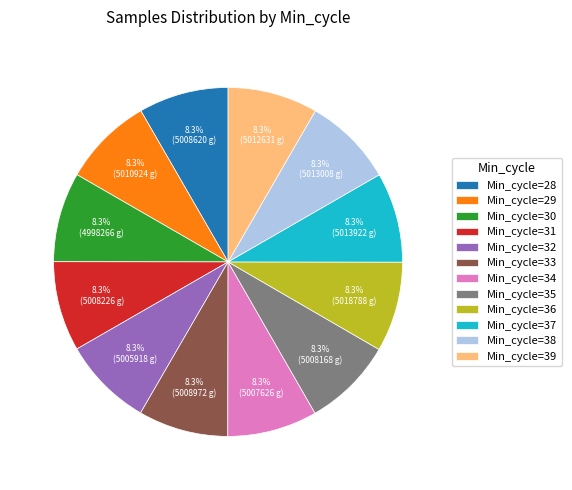

Approximately how many times larger is the value at Min_cycle=37 compared to Min_cycle=35?

1.0